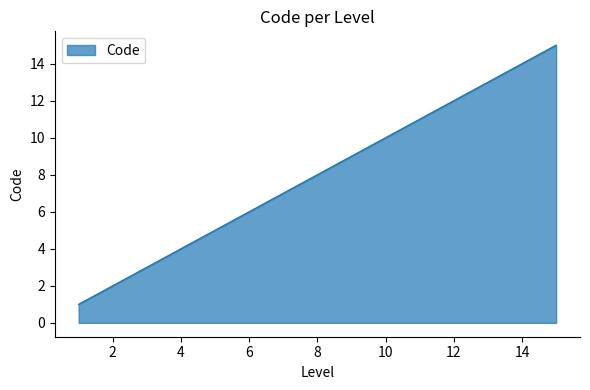

What is the greatest value displayed?

15